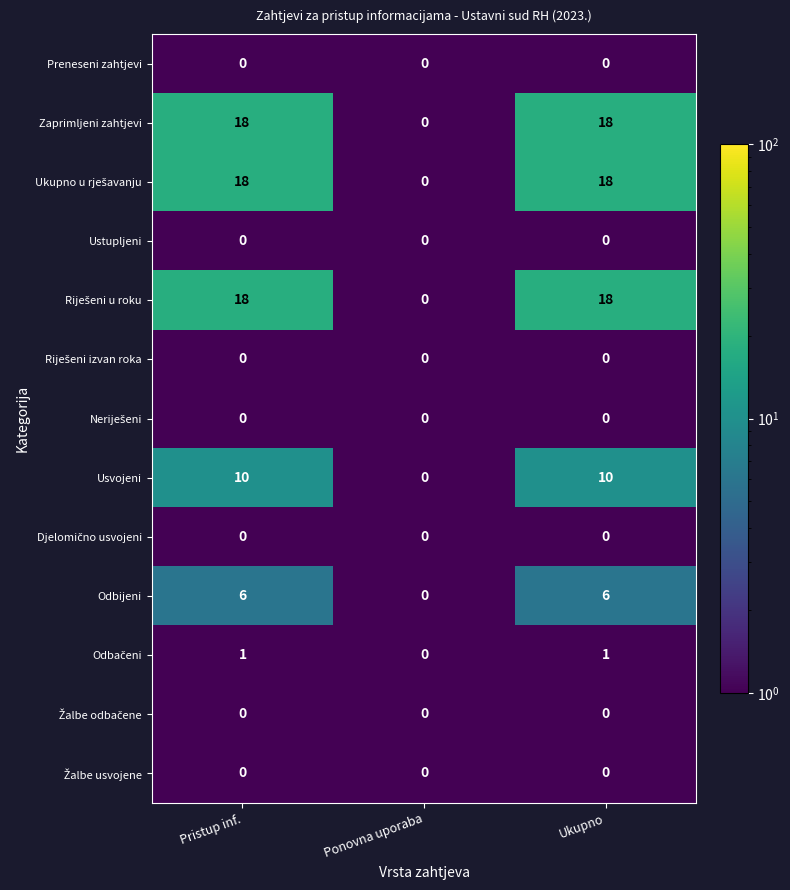

What is the average value of the Odbijeni series?

4